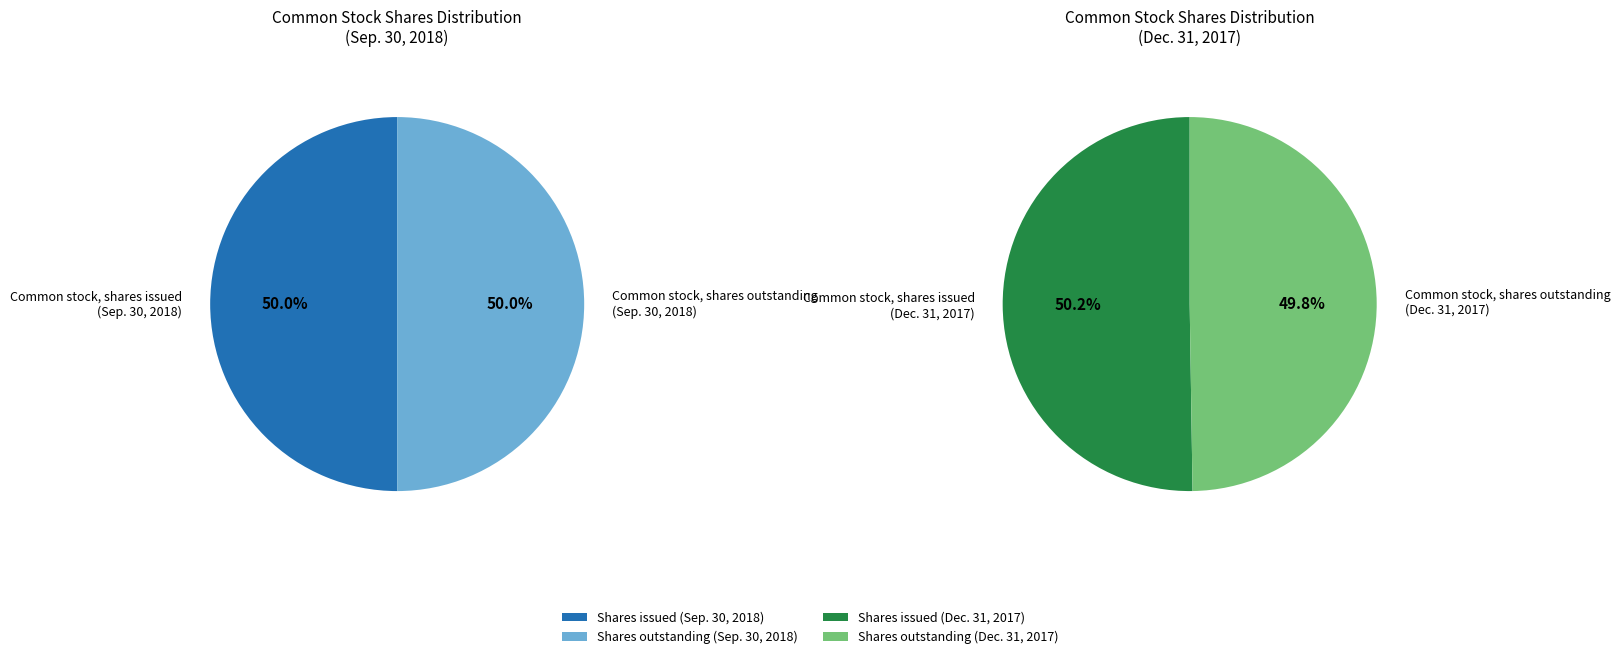

Approximately how many times larger is the value at Common stock, shares issued (Sep. 30, 2018) compared to Common stock, shares outstanding (Dec. 31, 2017)?

1.0